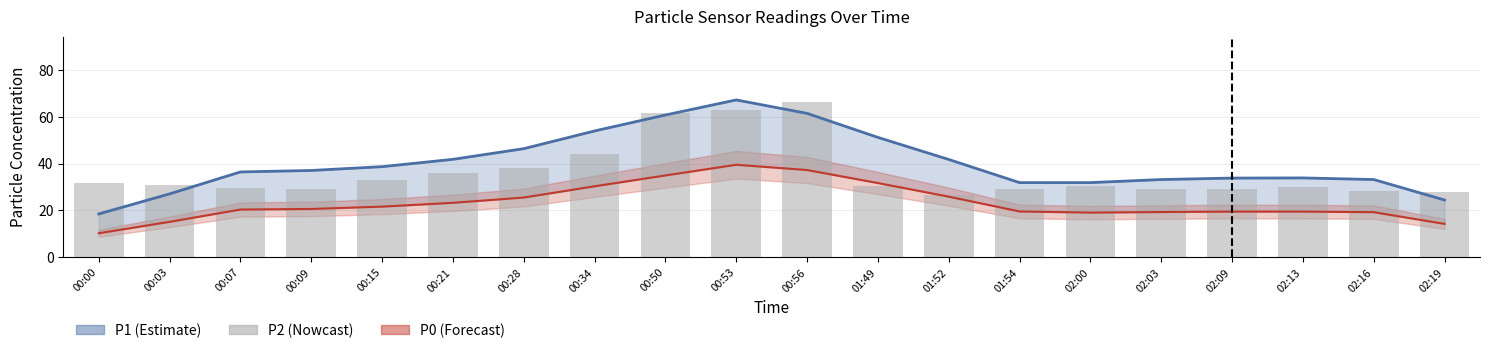

Between 00:56 and 00:15, which is larger?

00:56